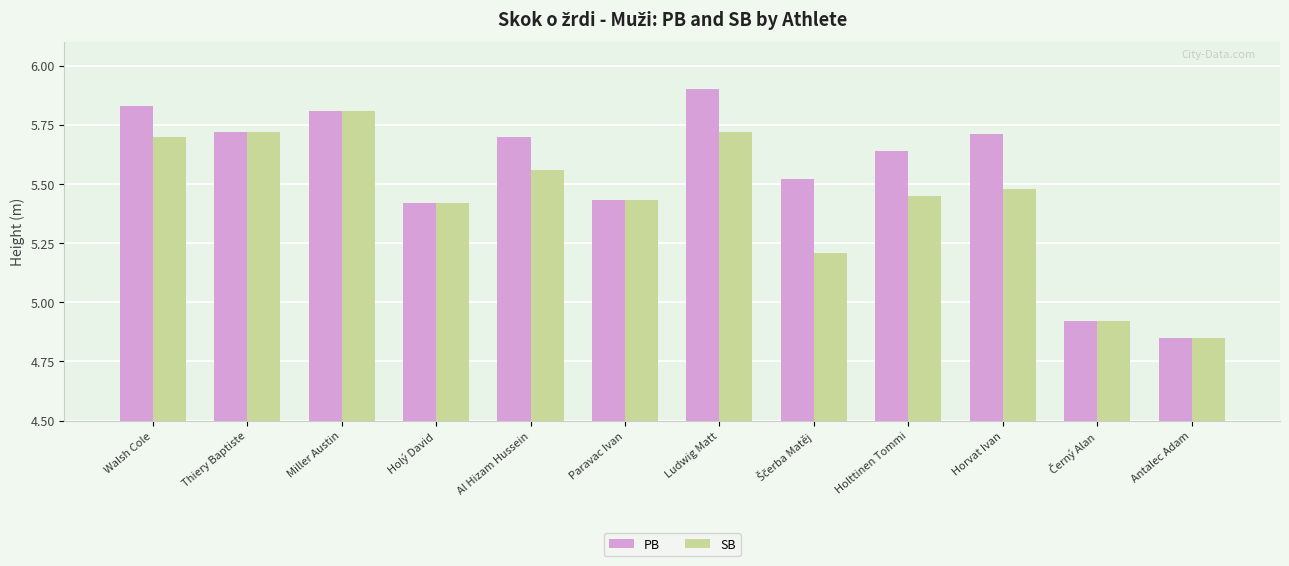

Which series changed the most between Al Hizam Hussein and Horvat Ivan?

SB